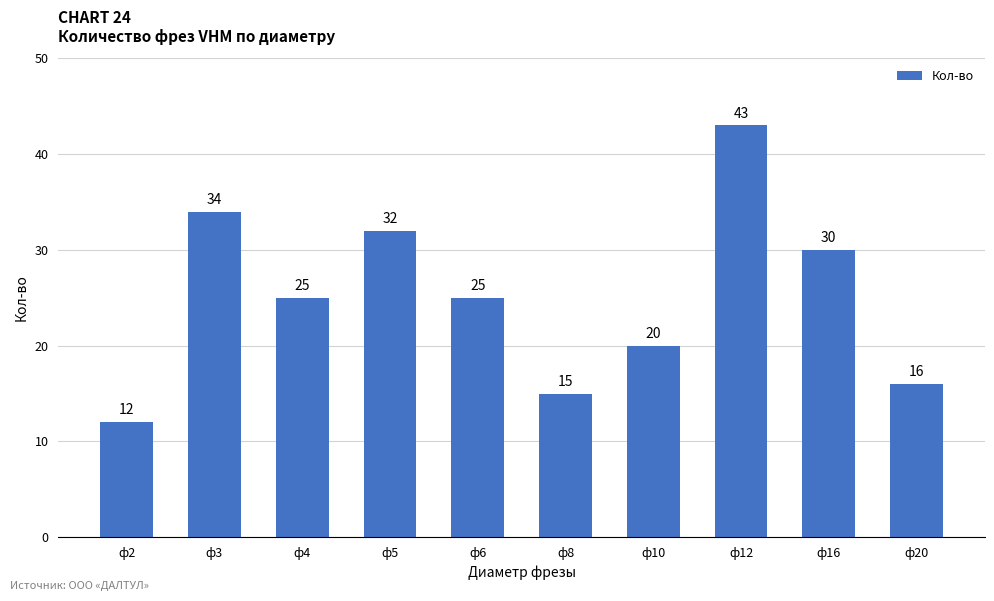

At which label does the data first exceed 25?

ф3